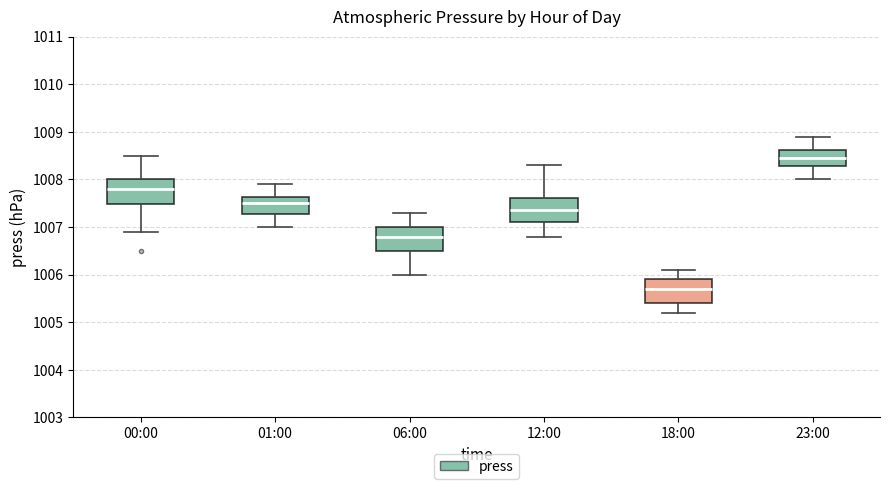

Reading left to right, read every box against the y-axis: the position of its median line, the range the box covers, and the ends of its whiskers. The values are not printed on the chart, so give them approximately, as read against the axis.

00:00: median 1007.8, box 1007.5 to 1008.0, whiskers 1006.9 to 1008.5
01:00: median 1007.5, box 1007.3 to 1007.6, whiskers 1007.0 to 1007.9
06:00: median 1006.8, box 1006.5 to 1007.0, whiskers 1006.0 to 1007.3
12:00: median 1007.4, box 1007.1 to 1007.6, whiskers 1006.8 to 1008.3
18:00: median 1005.7, box 1005.4 to 1005.9, whiskers 1005.2 to 1006.1
23:00: median 1008.5, box 1008.3 to 1008.6, whiskers 1008.0 to 1008.9